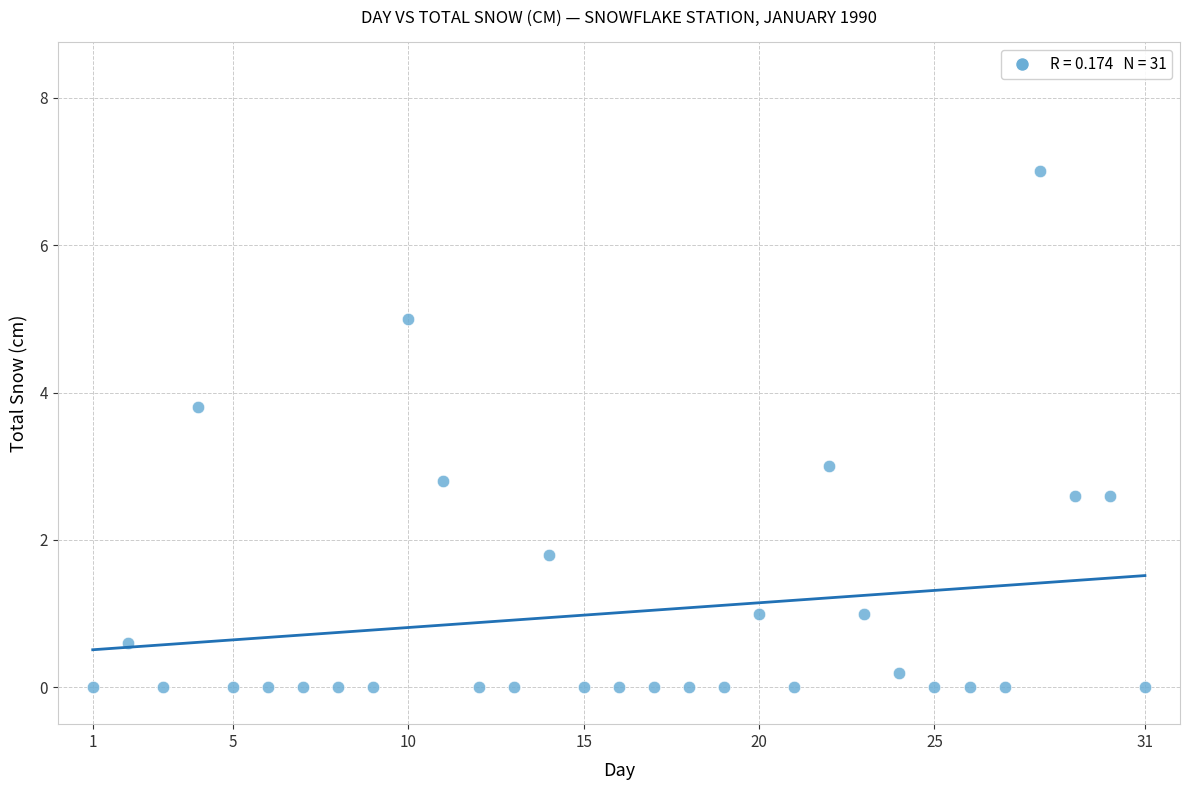

What is the range of X values (max minus min)?

30.0